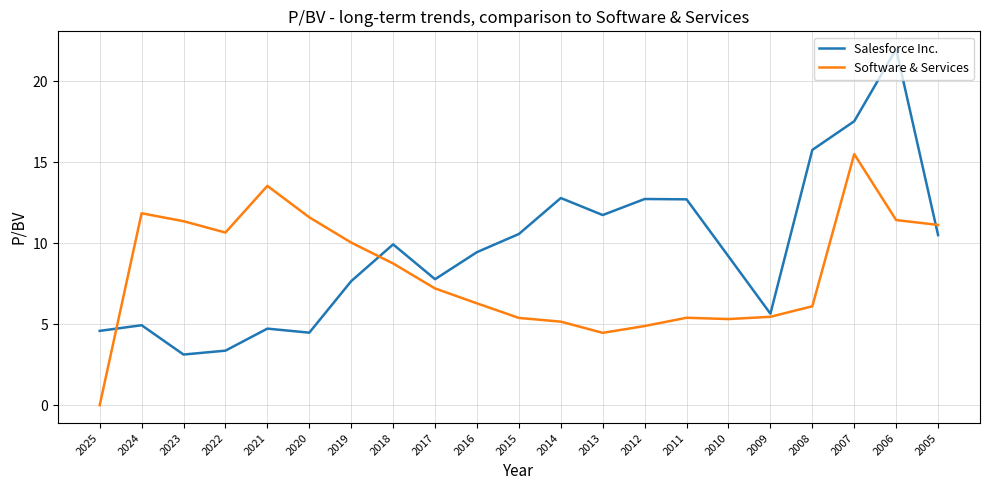

How many lines are shown in the chart?

2